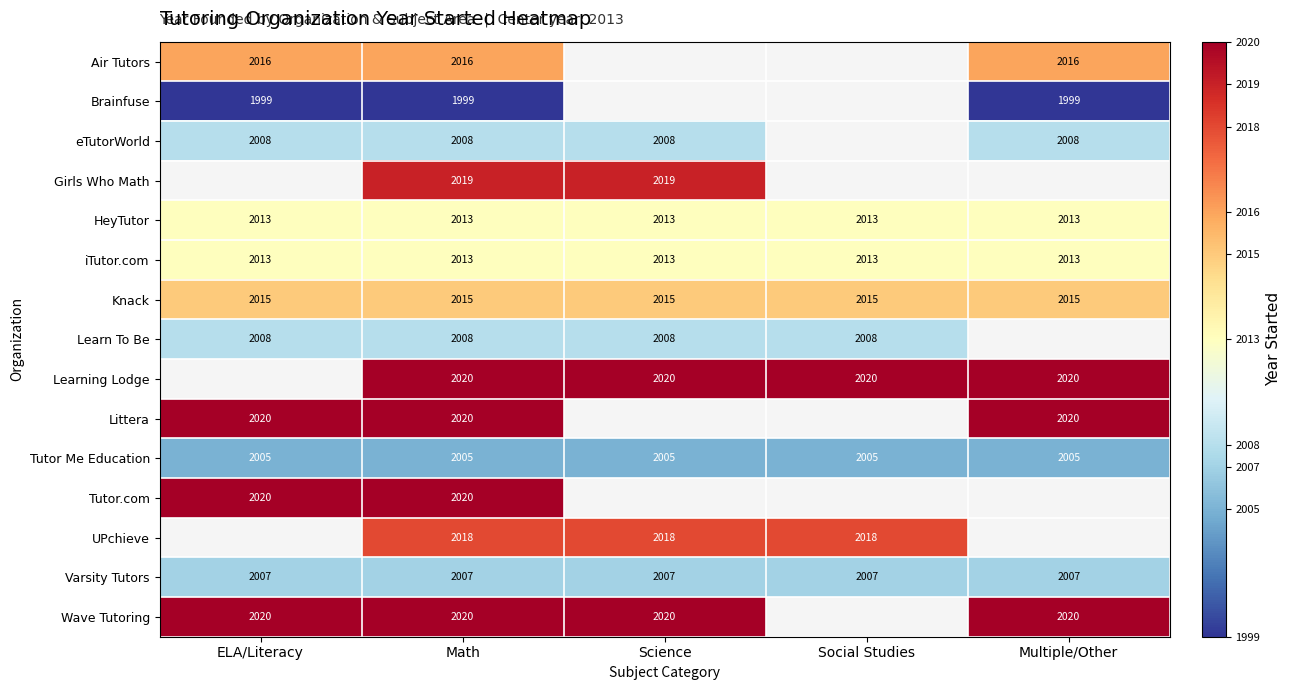

The value of Air Tutors at Math is 3474. True or false?

False